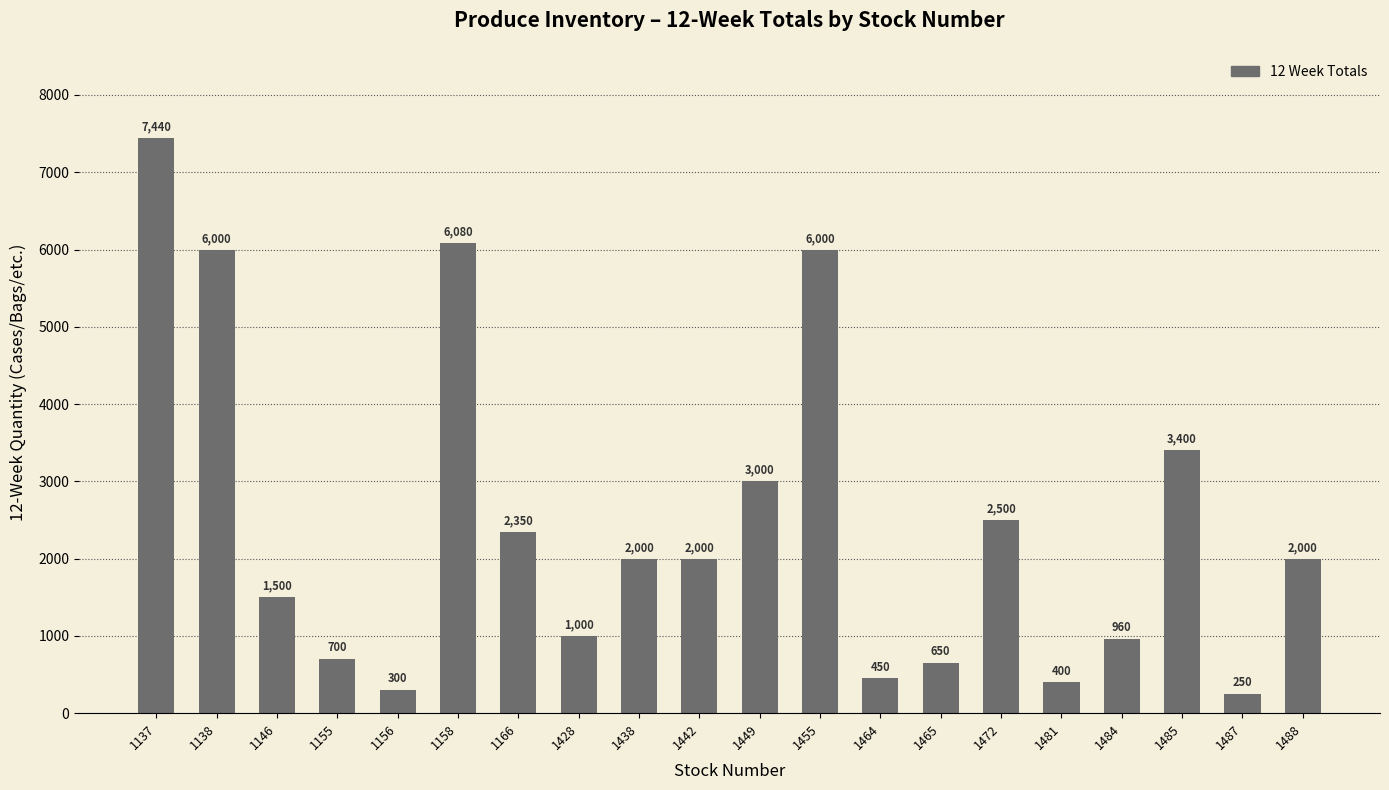

What is the value of the 6th bar from the left?

6080